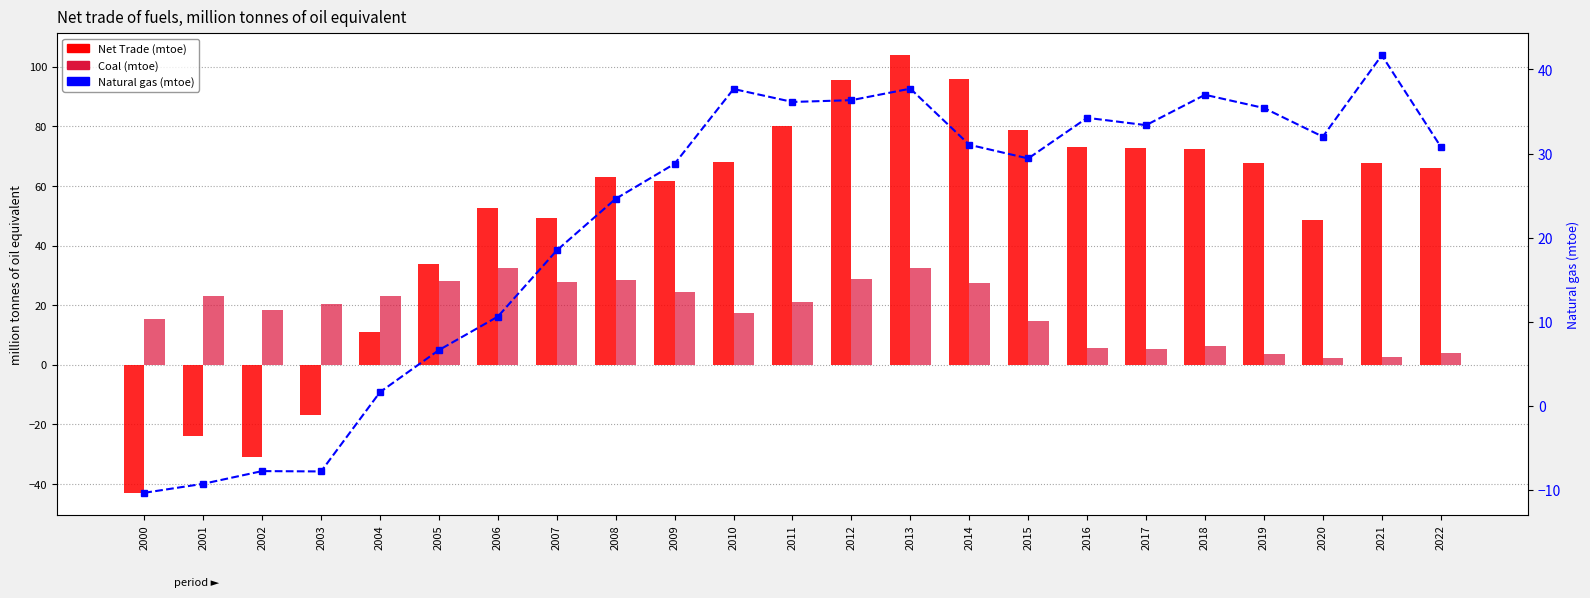

Reading left to right, what are all the values shown in this chart?

Net Trade: -43.0	-23.9	-31.1	-16.8	11.1	33.8	52.6	49.3	62.9	61.7	68.1	80.2	95.5	103.8	95.7	78.7	73.0	72.8	72.5	67.8	48.6	67.7	65.9
Coal: 15.2	23.0	18.4	20.3	23.0	28.1	32.3	27.8	28.3	24.5	17.2	21.0	28.7	32.4	27.3	14.6	5.7	5.4	6.3	3.7	2.3	2.5	3.9
Natural gas: -10.3	-9.3	-7.8	-7.8	1.6	6.6	10.6	18.5	24.6	28.8	37.7	36.1	36.3	37.7	31.0	29.4	34.2	33.4	37.0	35.4	32.0	41.7	30.8